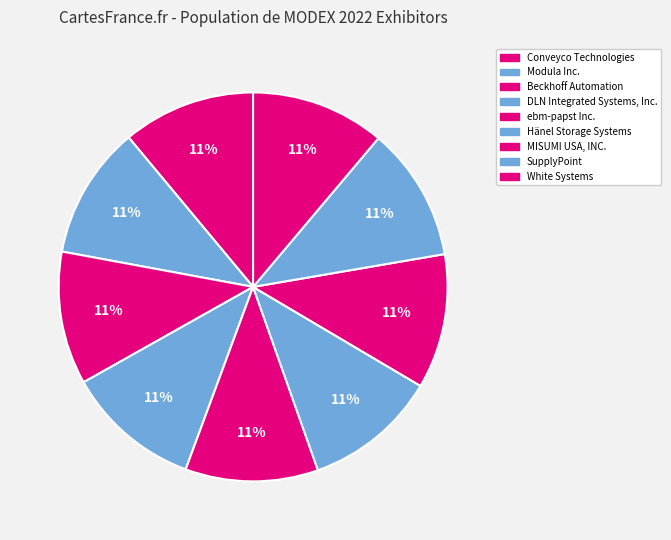

How many slices are in this pie chart?

9